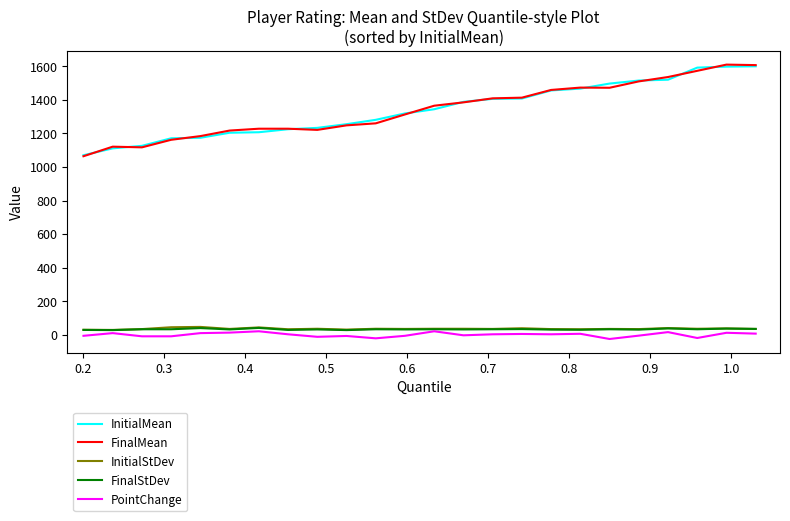

What are all the series names shown in the legend?

InitialMean, FinalMean, InitialStDev, FinalStDev, PointChange